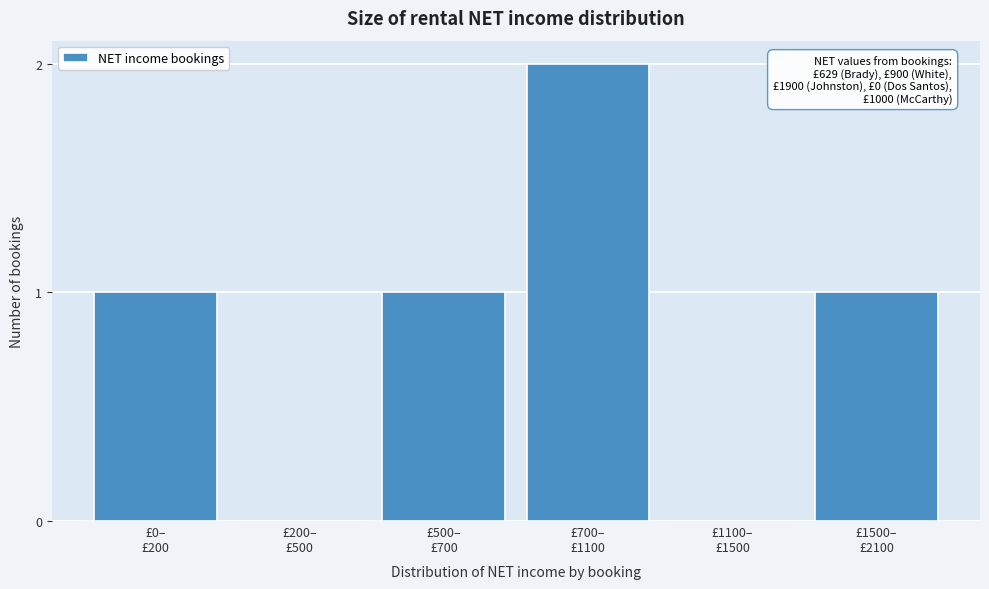

What is the sum of all values?

5